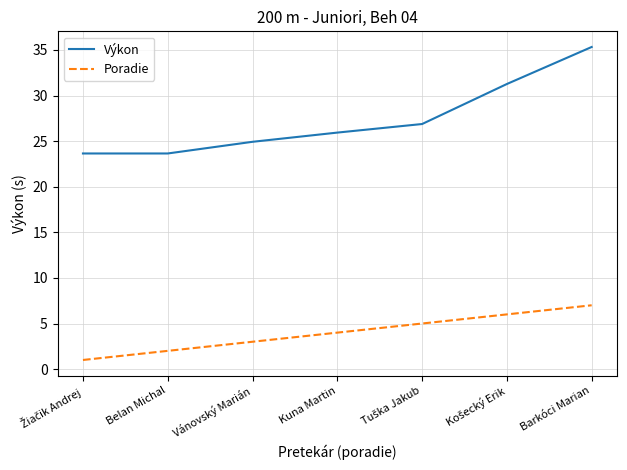

What position from the right is Kuna Martin?

4